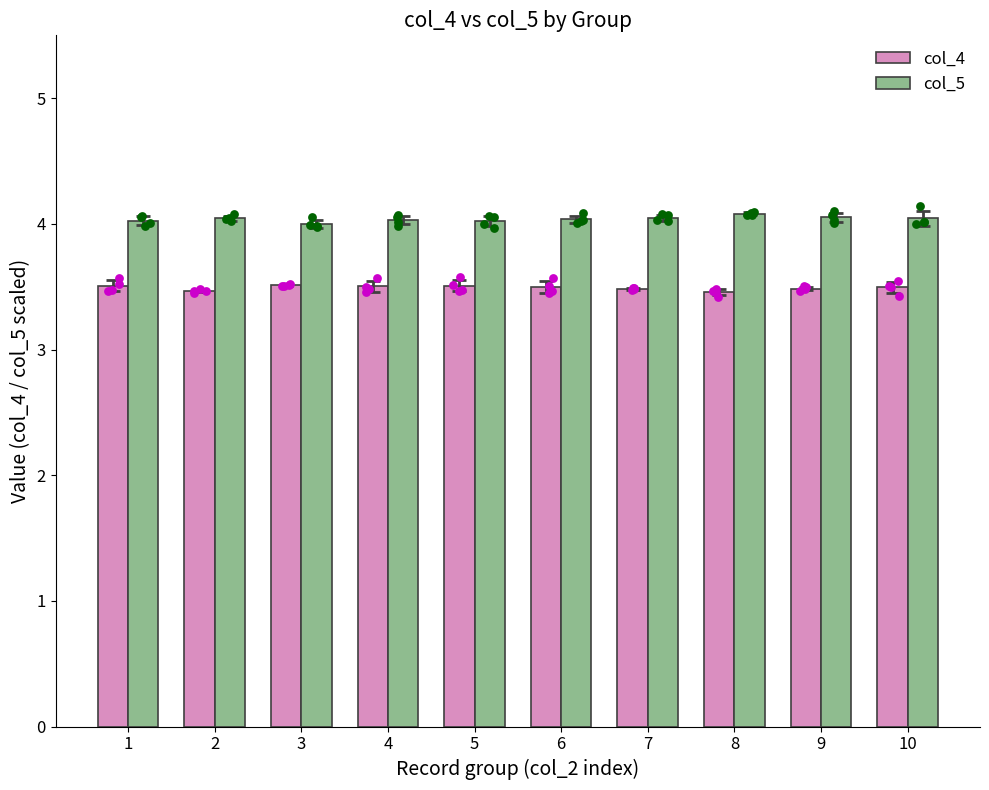

At which category is the sum across all series the highest?

10